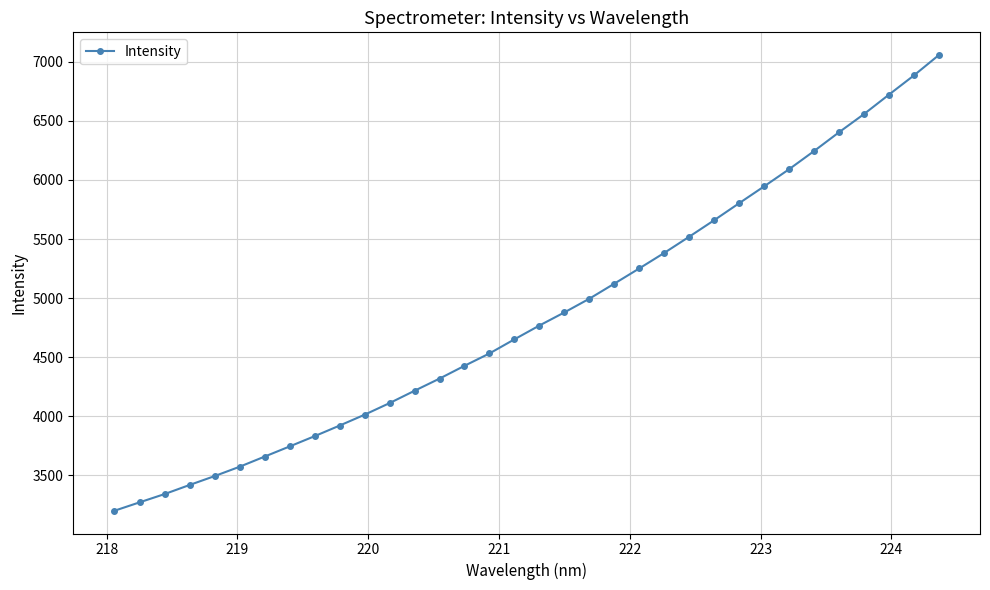

What is the difference between the second highest and minimum values?

3682.7